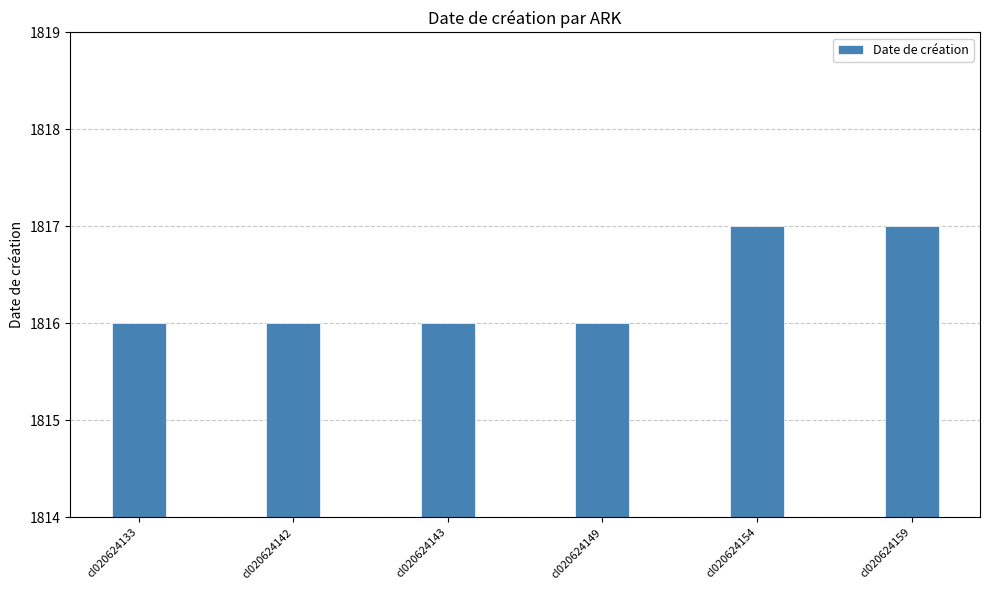

True or false: the data shows 1190 at cl020624149.

False